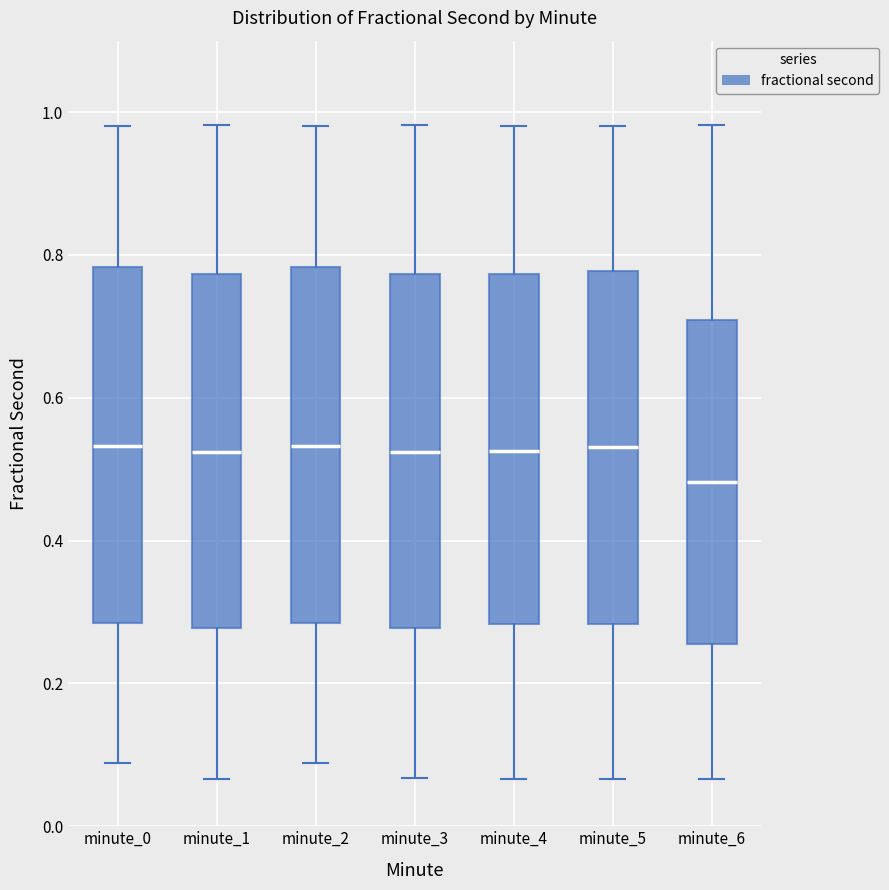

Which box's median line is the lowest?

minute_6